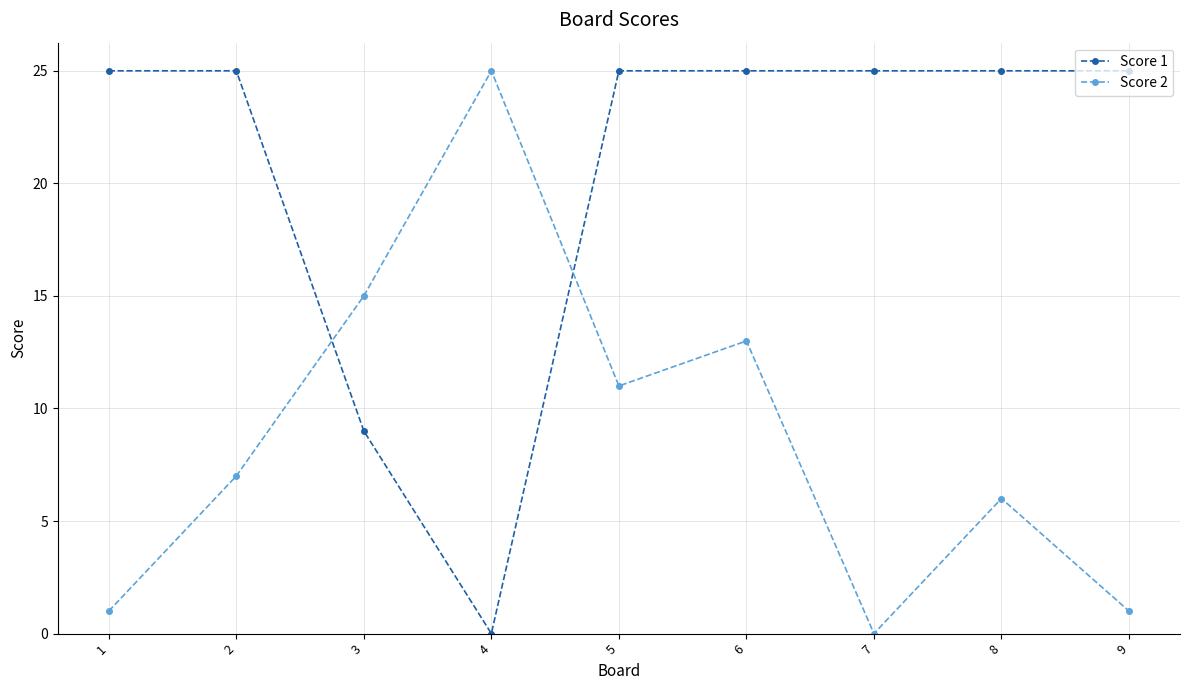

Is it true that Score 1 equals 25 at 2?

True